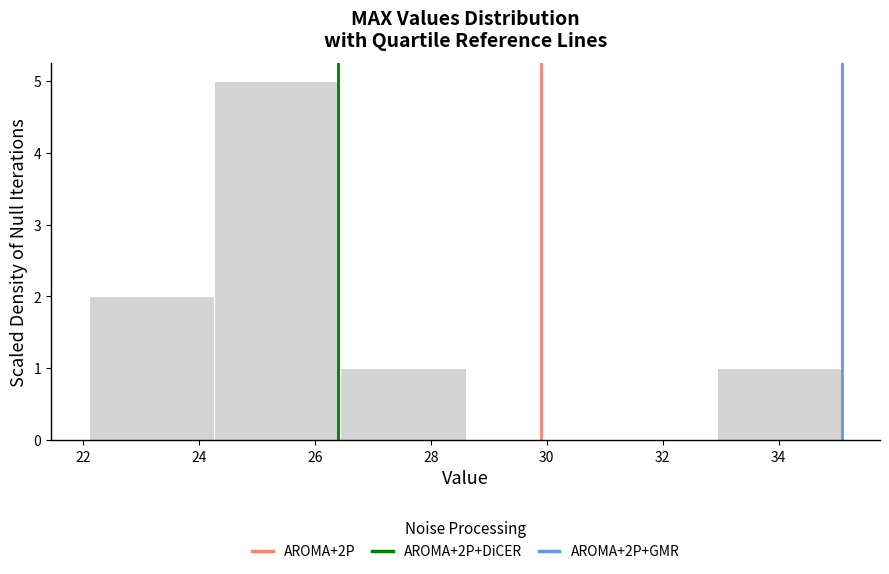

Reading left to right, list every bar in this chart as the range it spans on the x-axis followed by its height. Neither the bar edges nor the heights are printed on the chart, so give them approximately, as read against the axes.

22.2 to 24.2: 2
24.2 to 26.4: 5
26.4 to 28.6: 1
28.6 to 30.8: 0
30.8 to 33.0: 0
33.0 to 35.2: 1